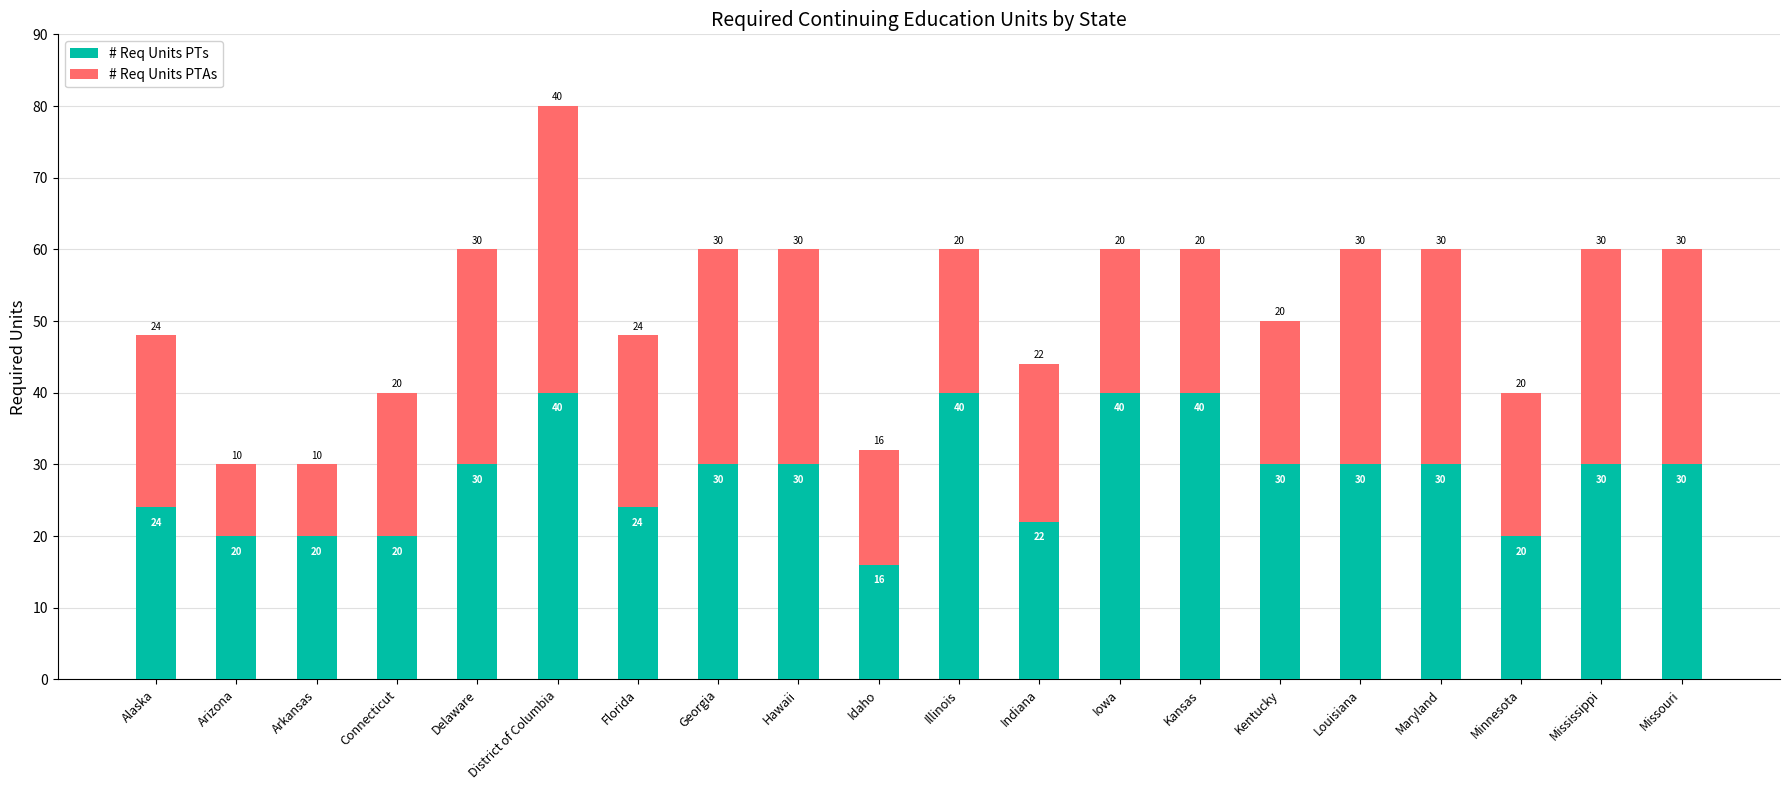

The # Req Units PTs series shows 20 at Minnesota. True or false?

True